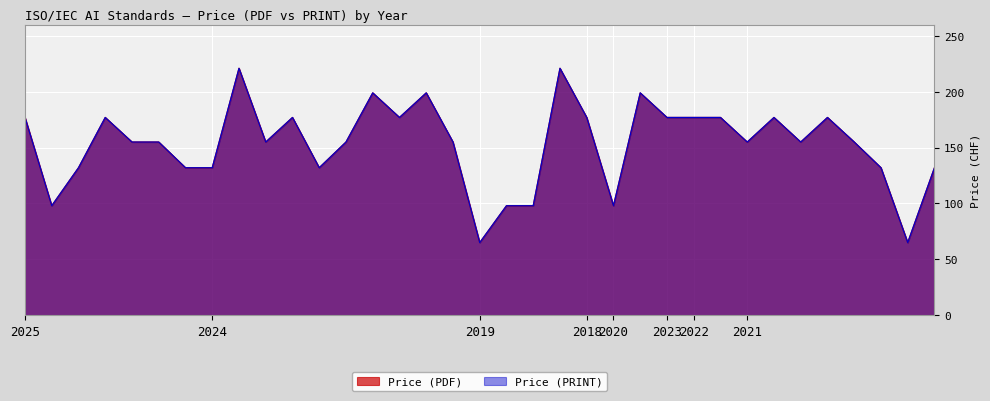

True or false: Price (PDF) and Price (PRINT) cross at least once.

False